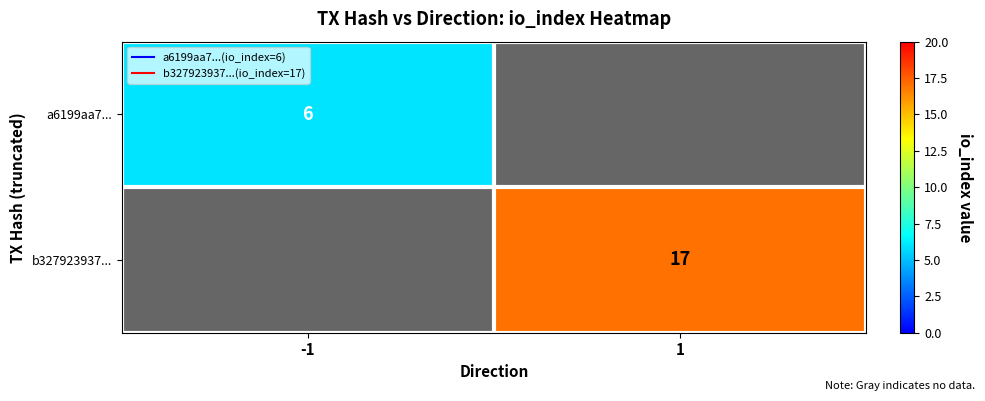

True or false: a6199aa7... has a value of 6.0 at -1.

True